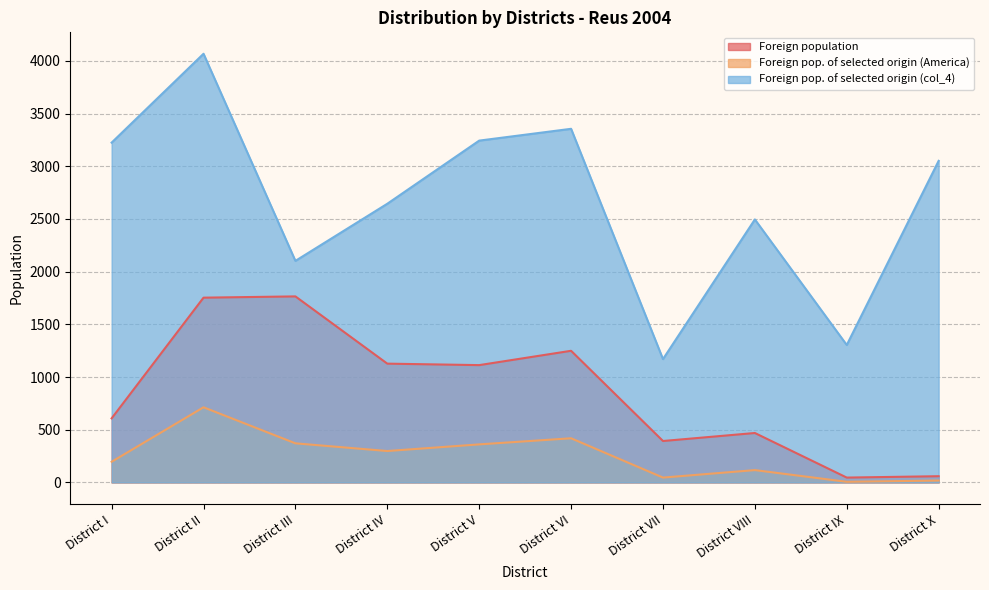

Which category has the lowest value in the Foreign pop. of selected origin (col_4) series?

District VII